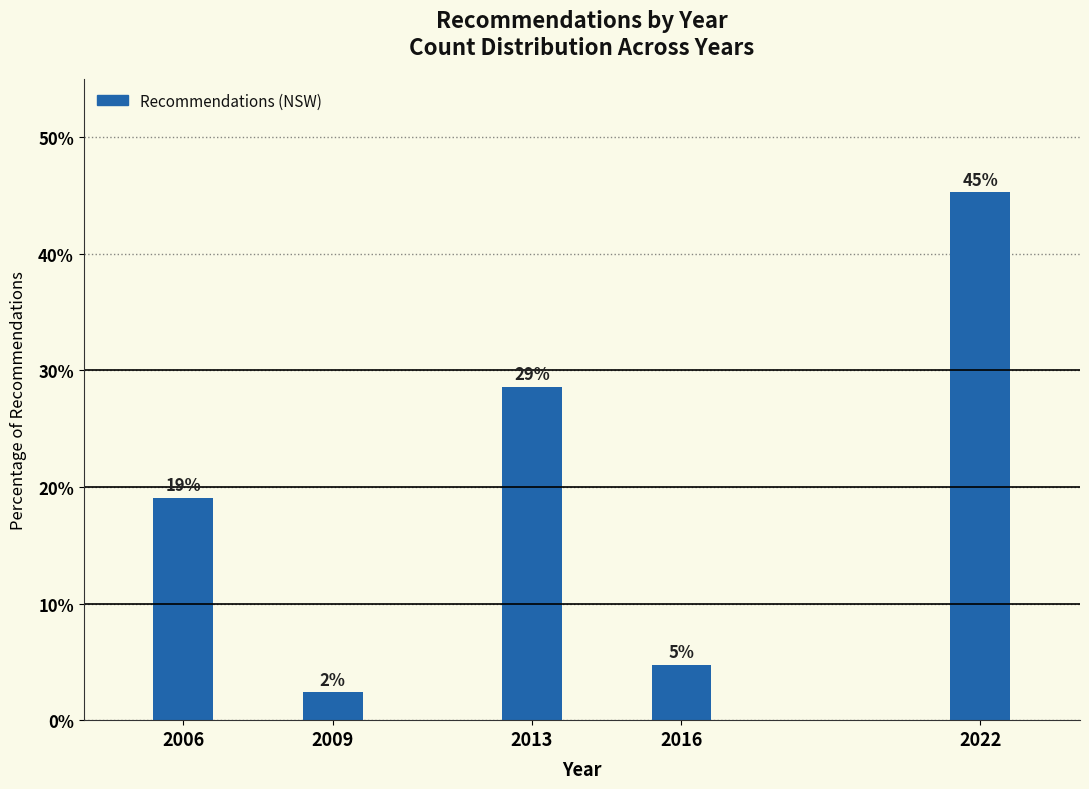

How many bars are there in total?

5